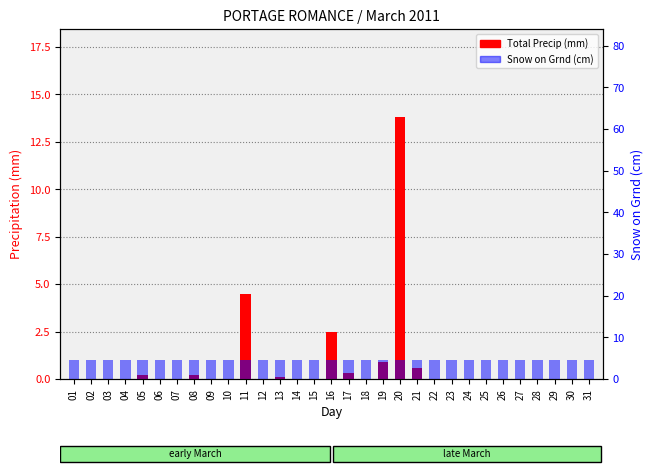

Is it true that Snow on Grnd (cm) equals 1.4 at 09?

False